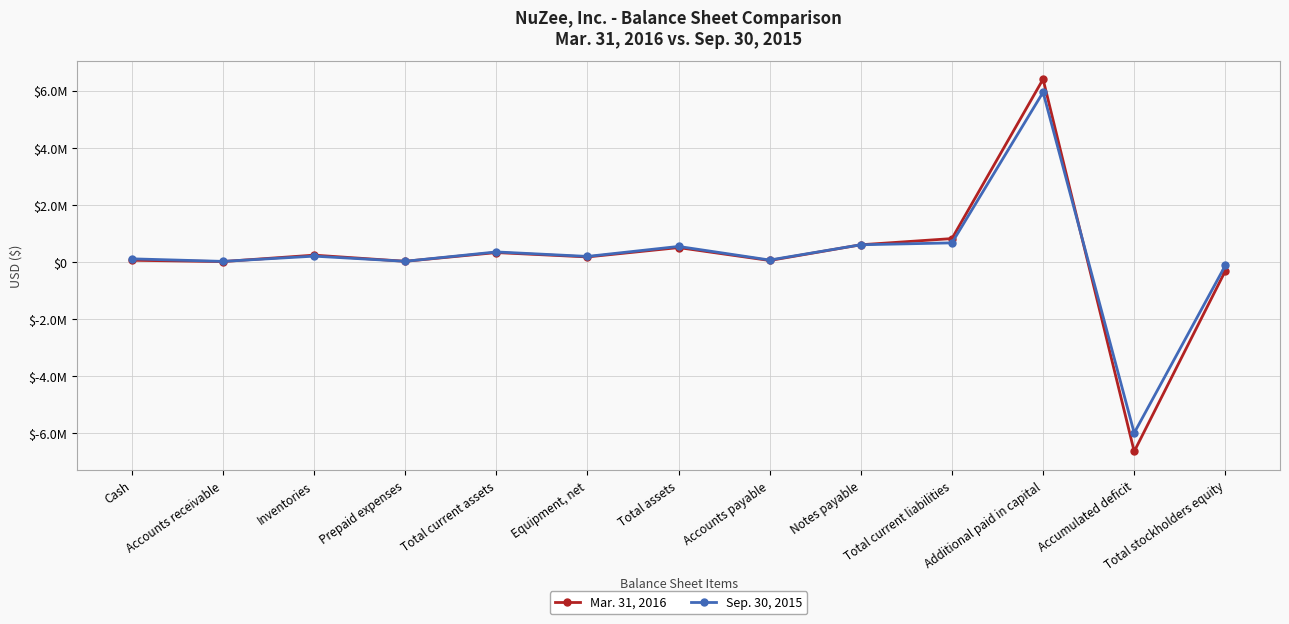

At which label does Mar. 31, 2016 first exceed 173964?

Inventories